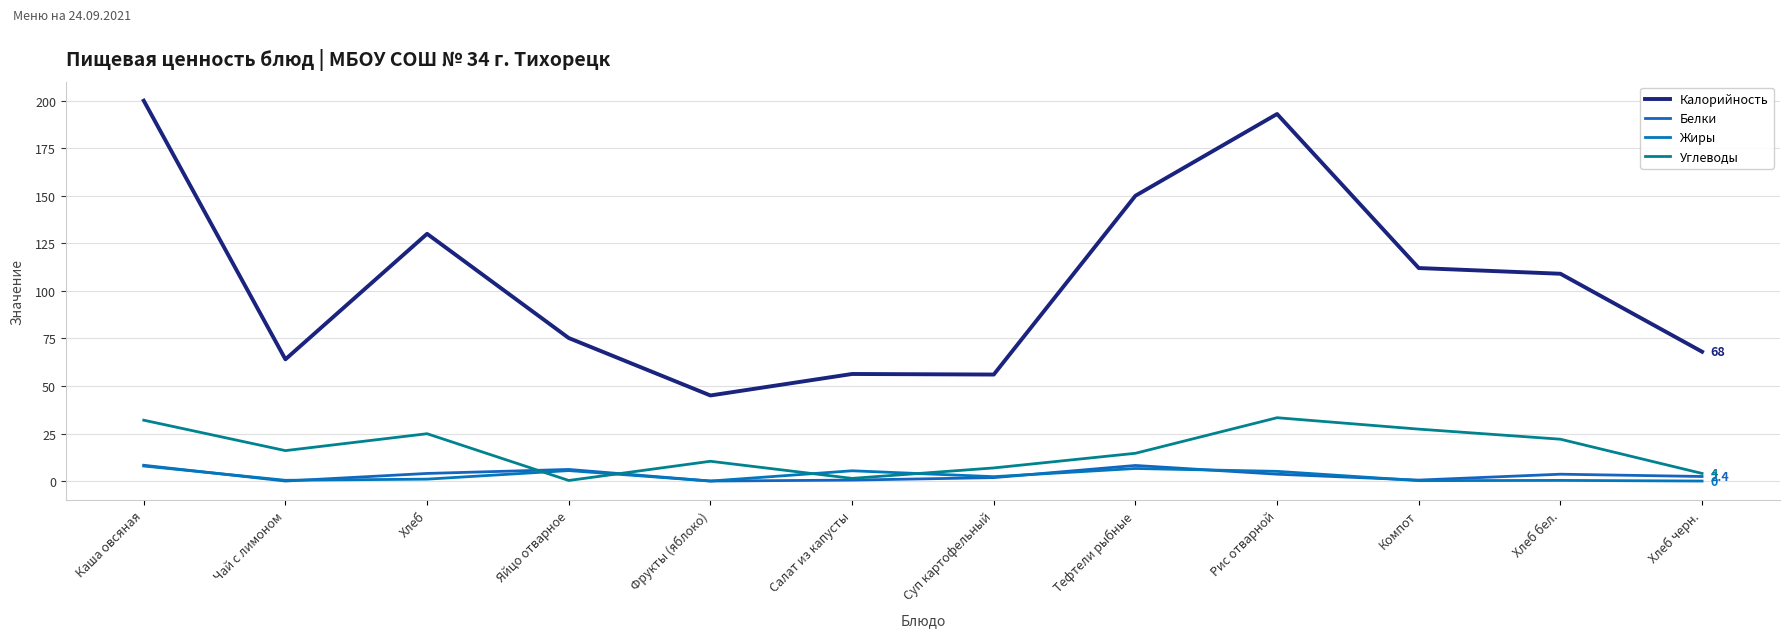

The value of Калорийность at Хлеб черн. is 28.0. True or false?

False